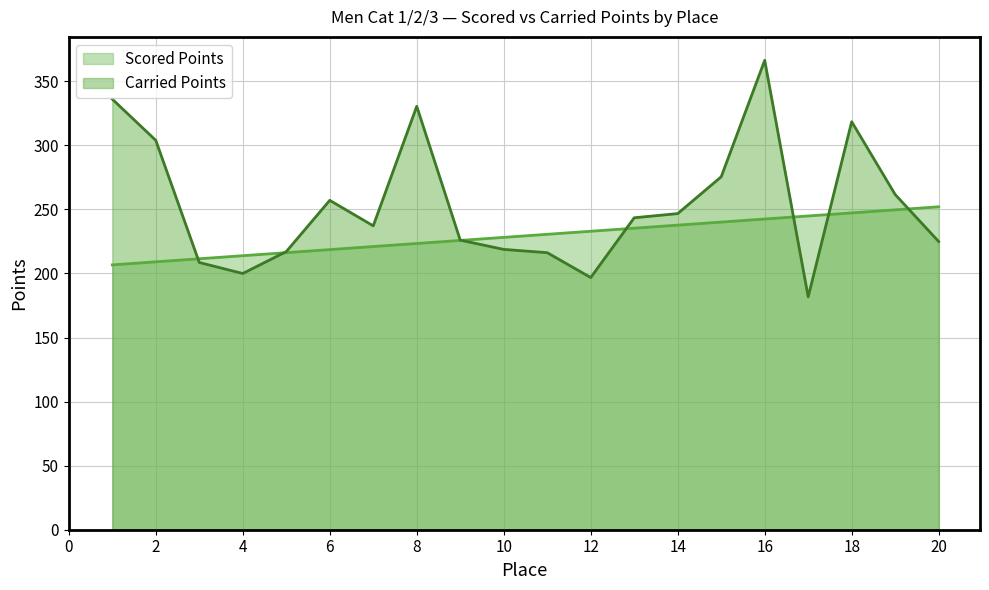

Reading left to right, extract all data points from this chart.

Scored Points: 1=206.7	2=209.1	3=211.5	4=213.9	5=216.3	6=218.7	7=221.0	8=223.4	9=225.8	10=228.2	11=230.6	12=233.0	13=235.4	14=237.8	15=240.1	16=242.5	17=244.9	18=247.3	19=249.7	20=252.1
Carried Points: 1=336.1	2=303.9	3=208.6	4=200.0	5=217.1	6=257.1	7=237.2	8=330.5	9=226.0	10=218.8	11=216.2	12=196.8	13=243.5	14=246.8	15=275.5	16=366.4	17=181.8	18=318.5	19=261.6	20=224.9